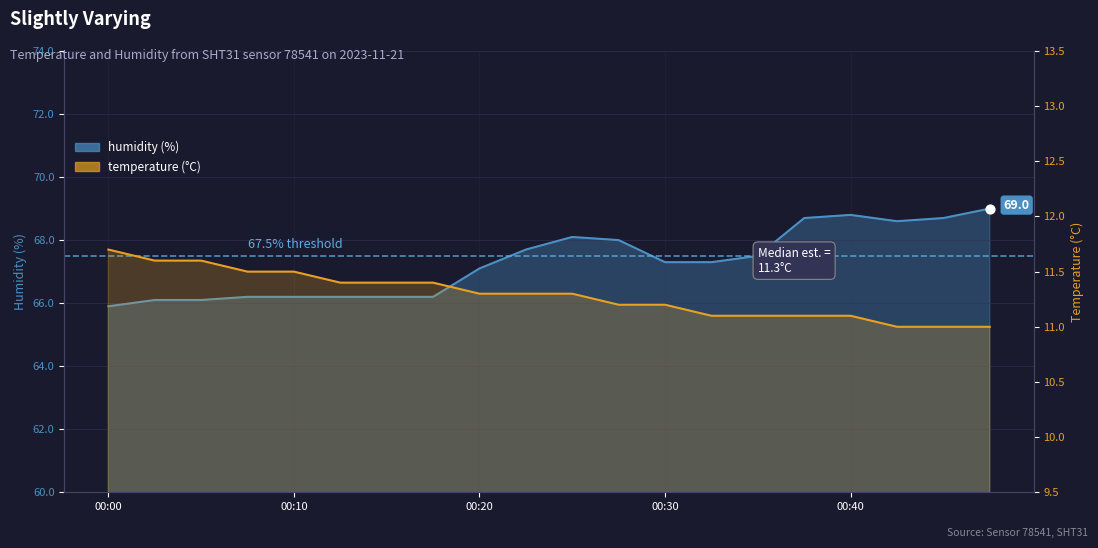

Which series reaches the minimum Y coordinate?

temperature